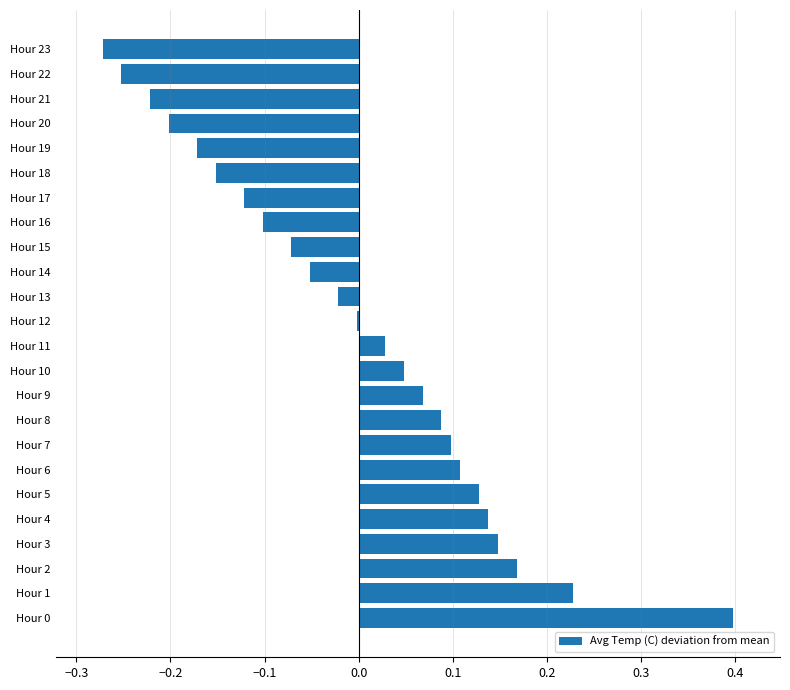

Between Hour 19 and Hour 20, which is larger?

Hour 19